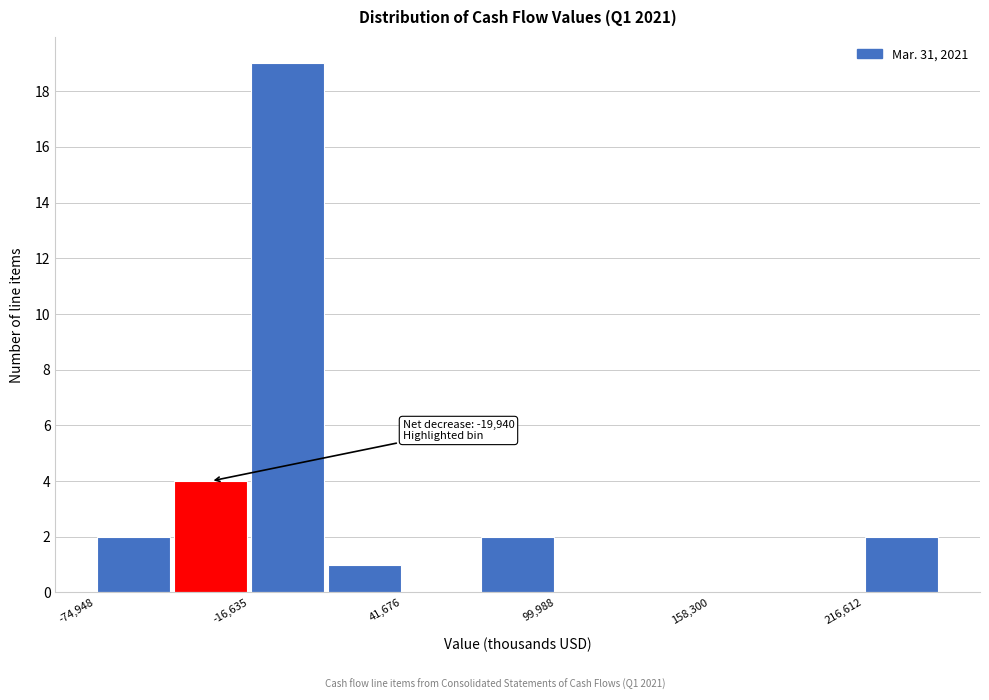

Read against the x-axis, roughly where is the centre of the tallest bar?

0